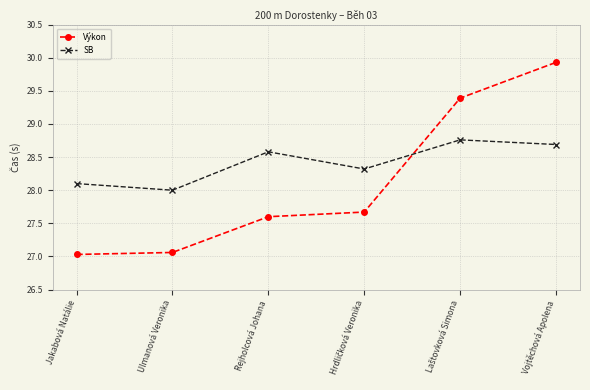

What is the approximate value of SB at Jakabová Natálie?

28.1